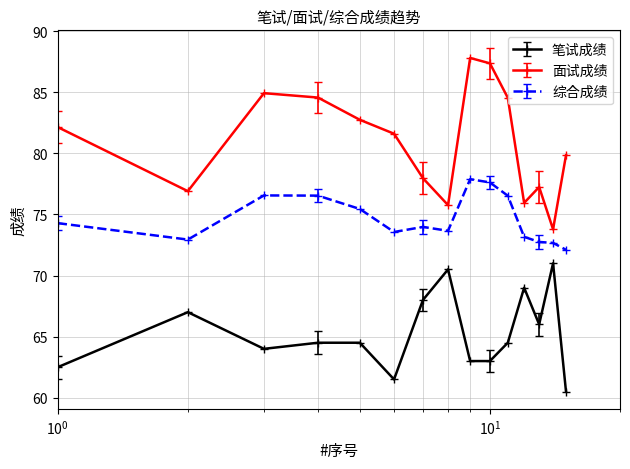

List the series in order of their peak value, lowest first.

笔试成绩, 综合成绩, 面试成绩